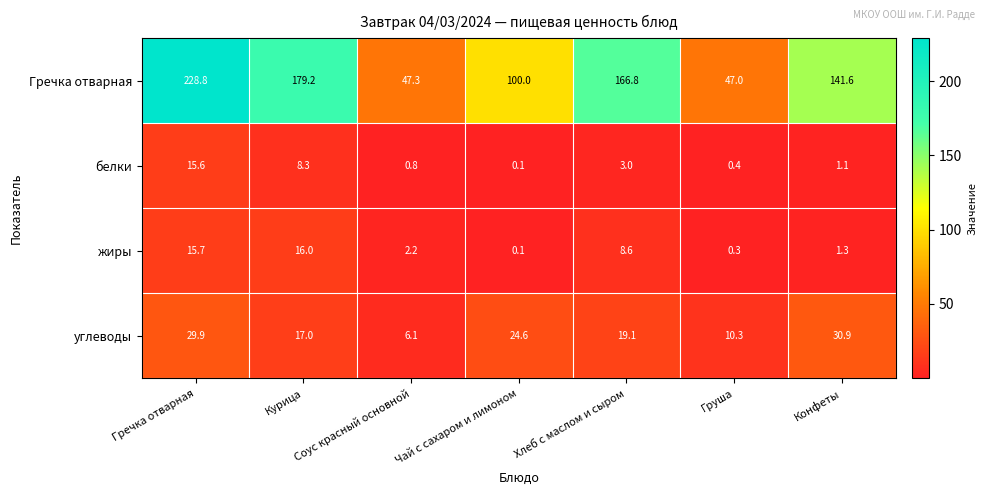

What value does the жиры series have at Хлеб с маслом и сыром?

8.6